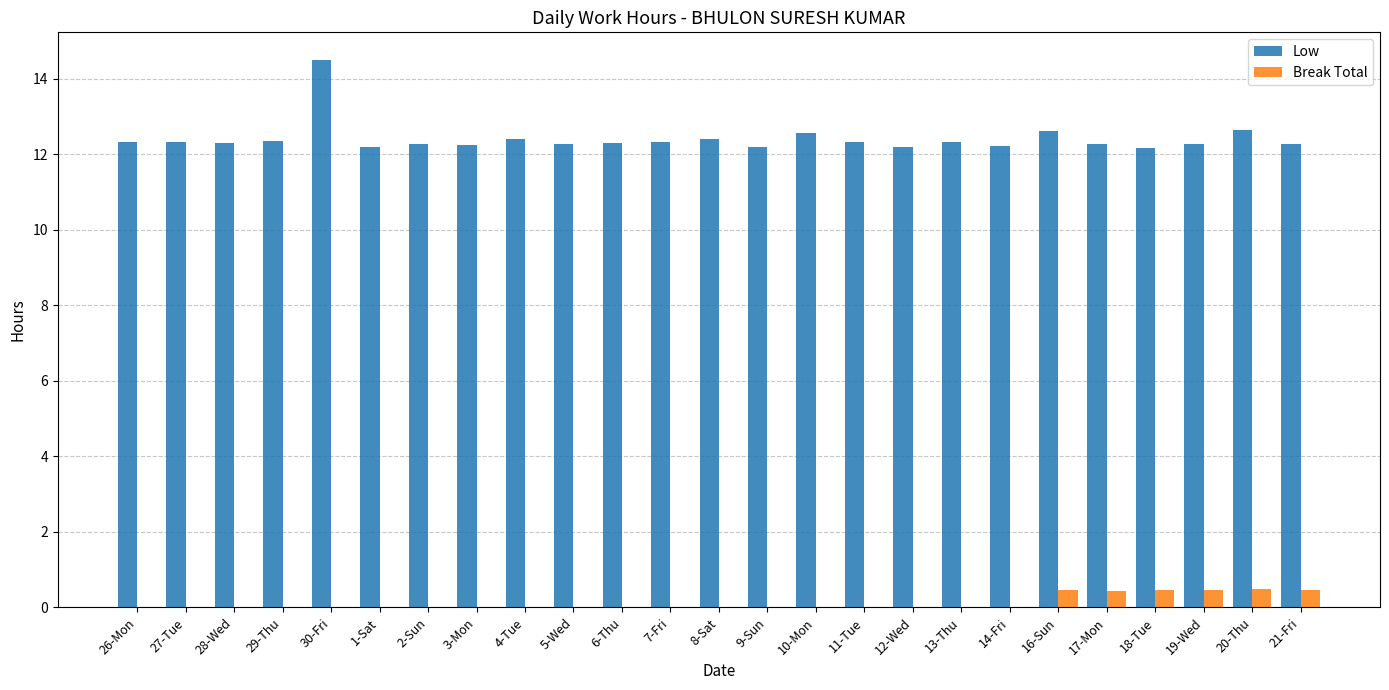

What is the maximum value for Low?

14.5